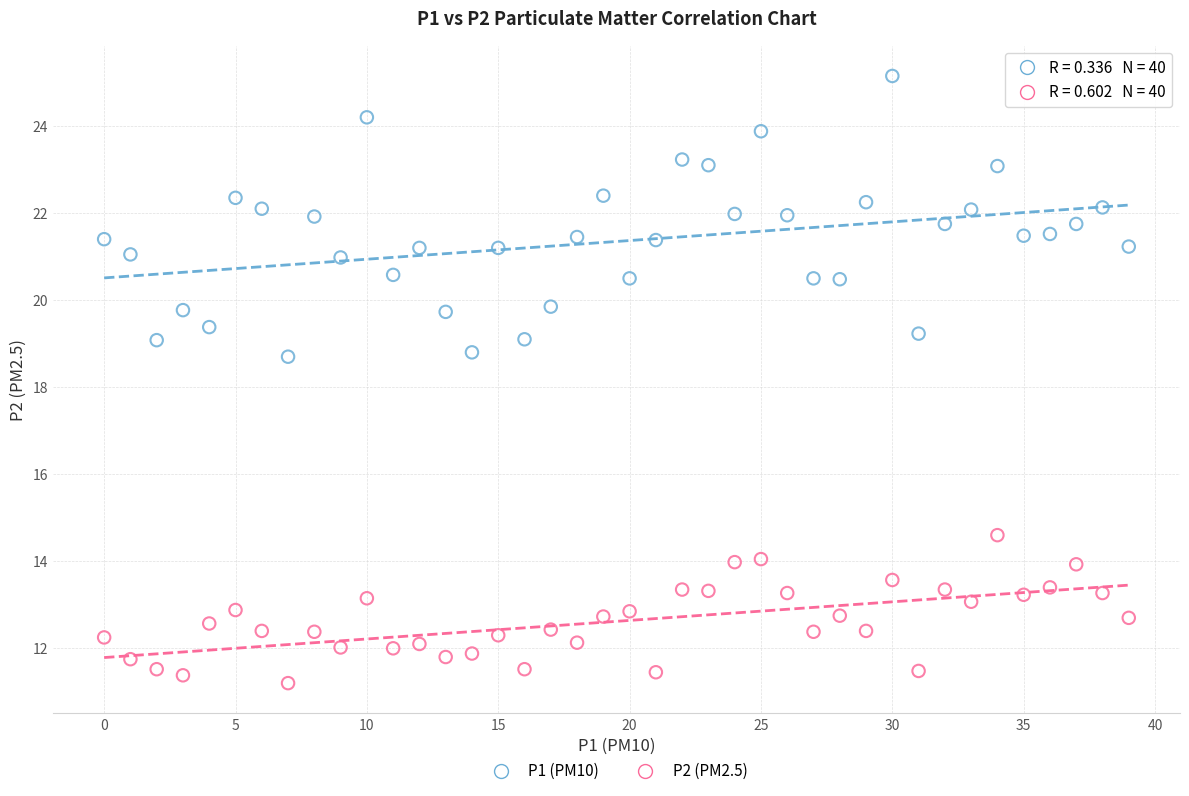

What are all the series names shown in the legend?

P1 (PM10), P2 (PM2.5)